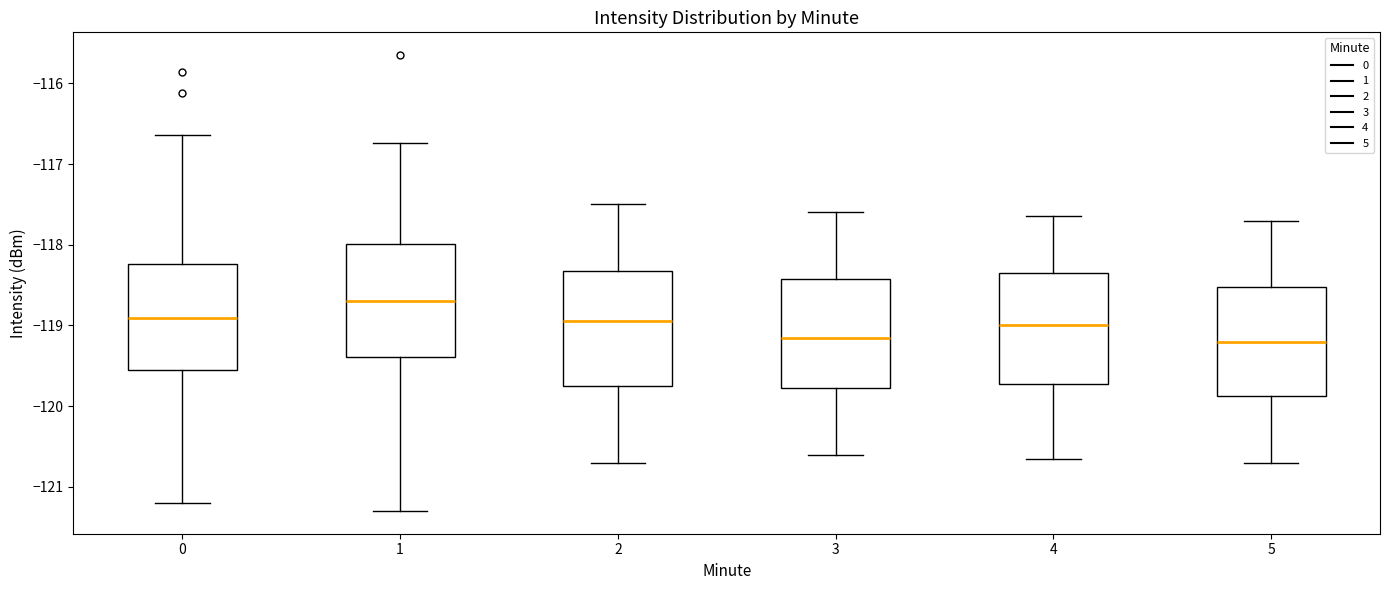

Where does the upper whisker of the box at x = 1 end on the y-axis? The values are not printed on the chart, so give them approximately, as read against the axis.

-116.7